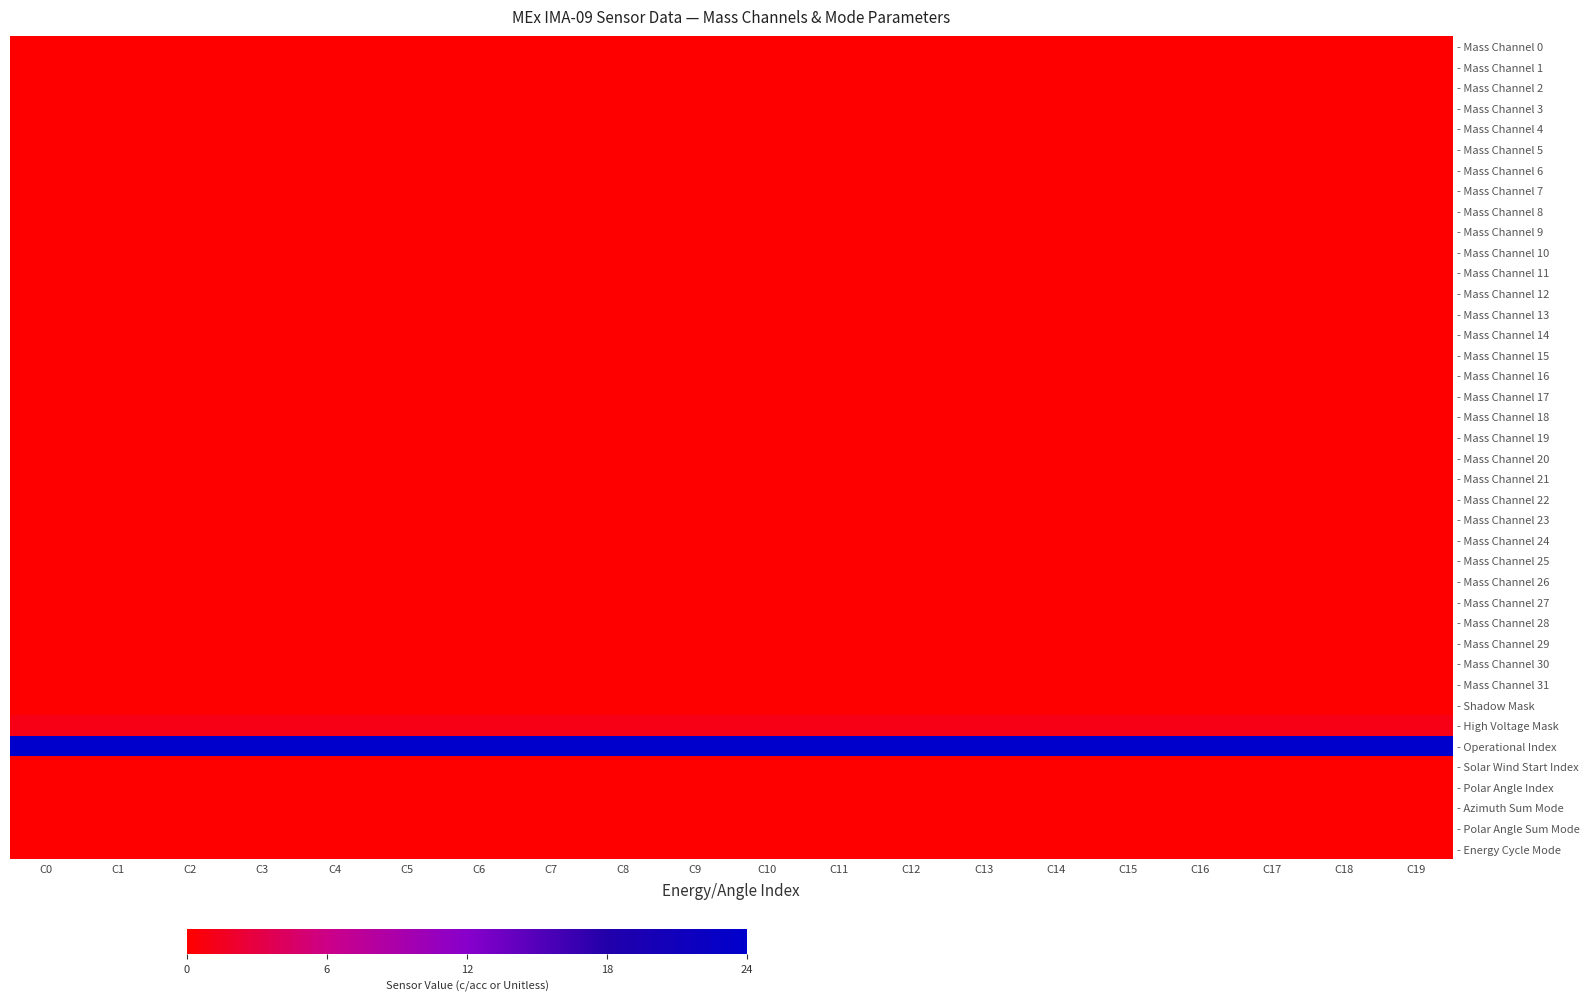

Between C11 and C16, which is larger?

C11